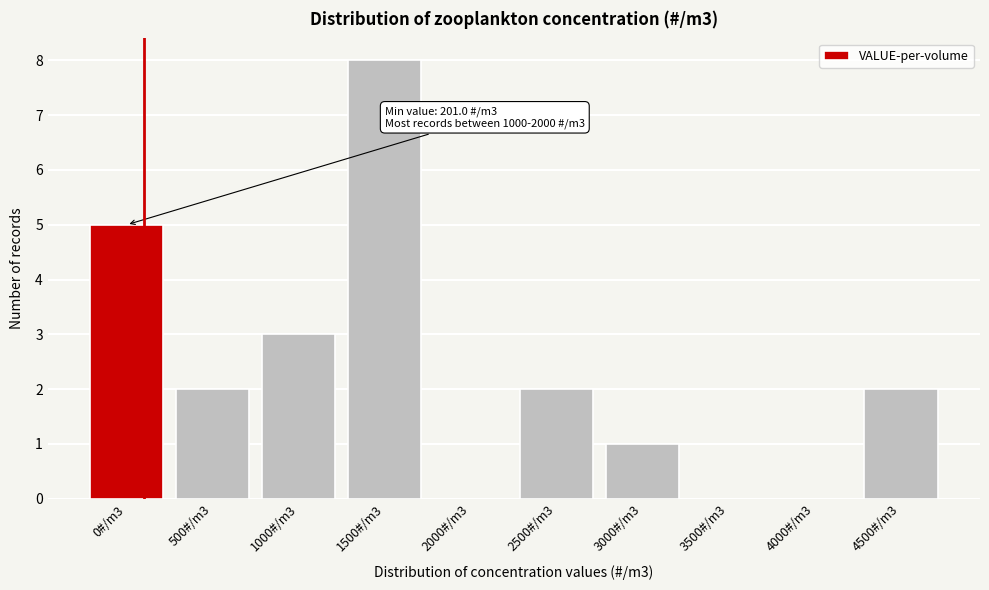

Reading right to left, transcribe all the data shown in this chart.

4500#/m3=2	4000#/m3=0	3500#/m3=0	3000#/m3=1	2500#/m3=2	2000#/m3=0	1500#/m3=8	1000#/m3=3	500#/m3=2	0#/m3=5